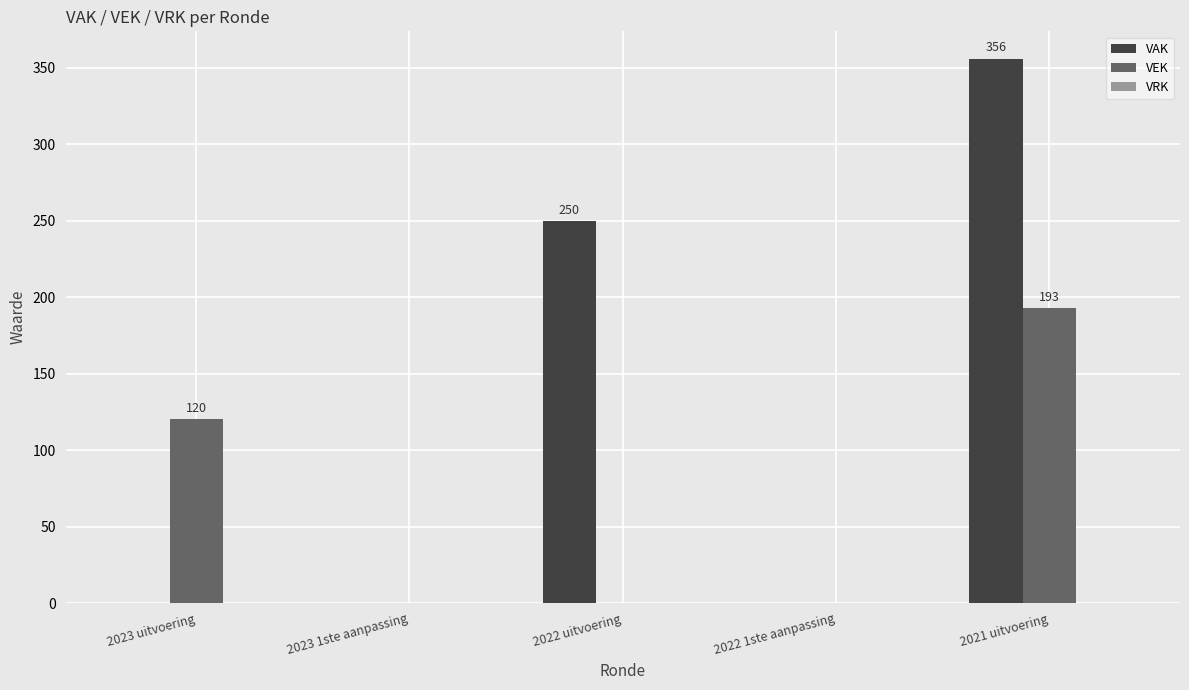

Which series has the largest total across all categories?

VAK